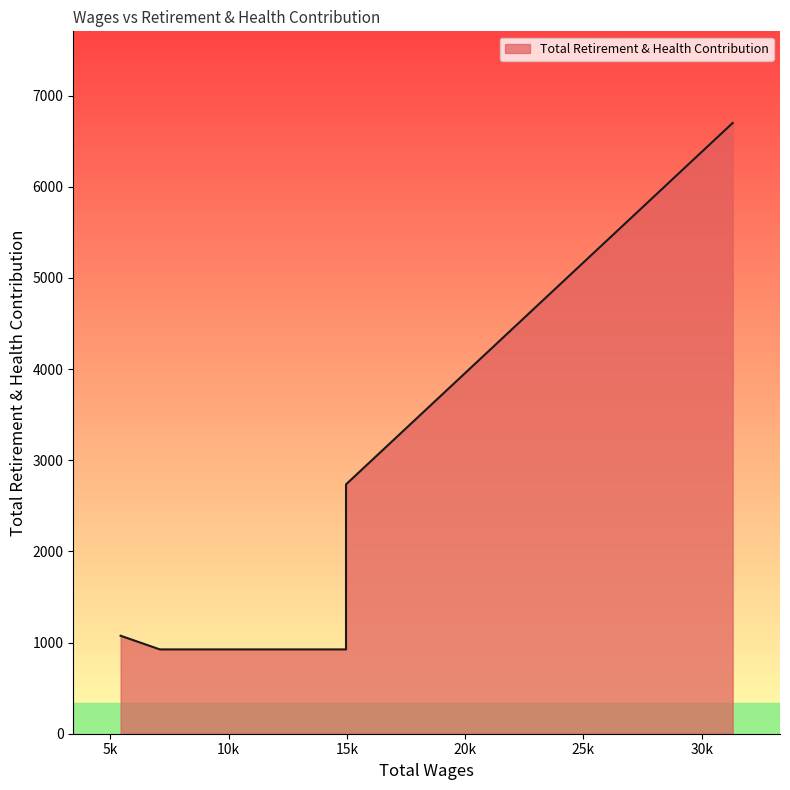

What is the label of the 3rd point from the right?

14964.0